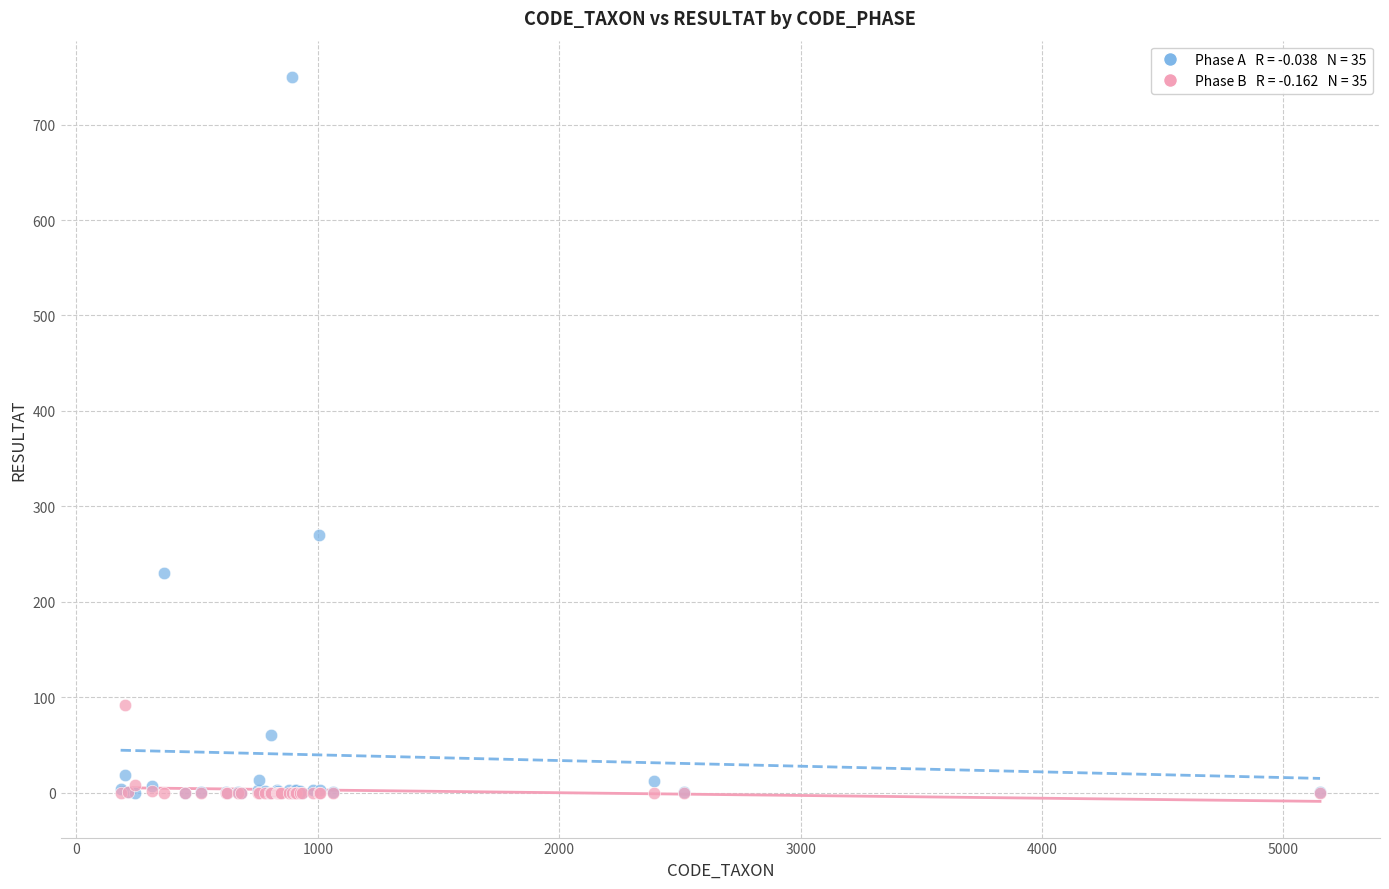

Across all series, what Y value is closest to 375?

270